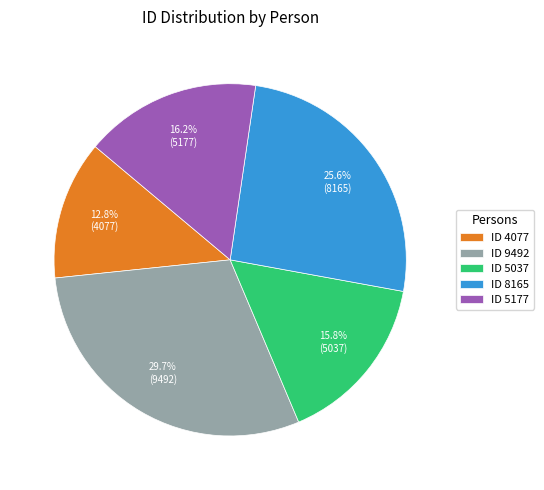

Approximately how many times larger is the value at ID 8165 compared to ID 4077?

2.0